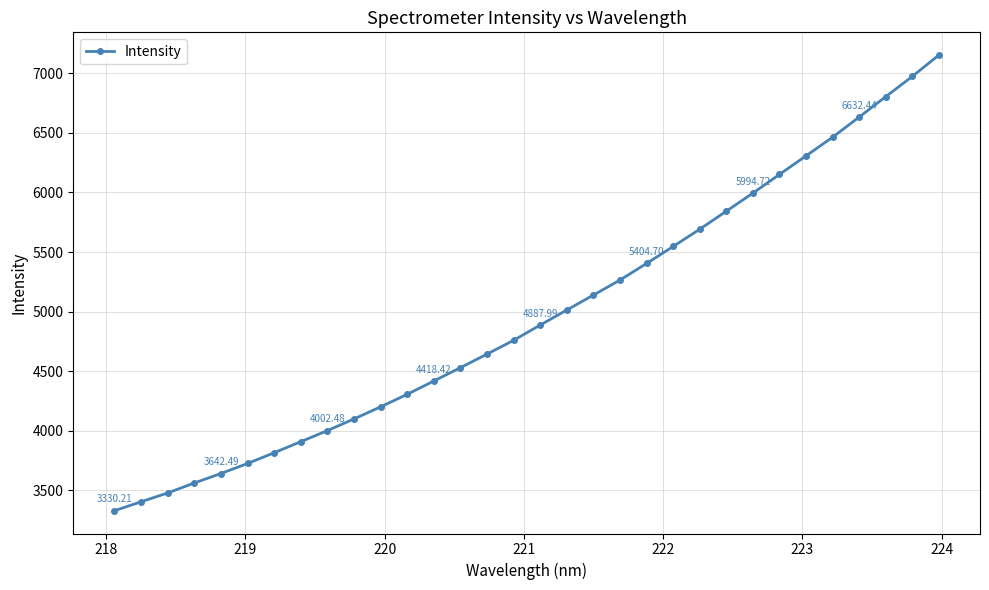

What is the difference between the second highest and minimum values?

3643.2